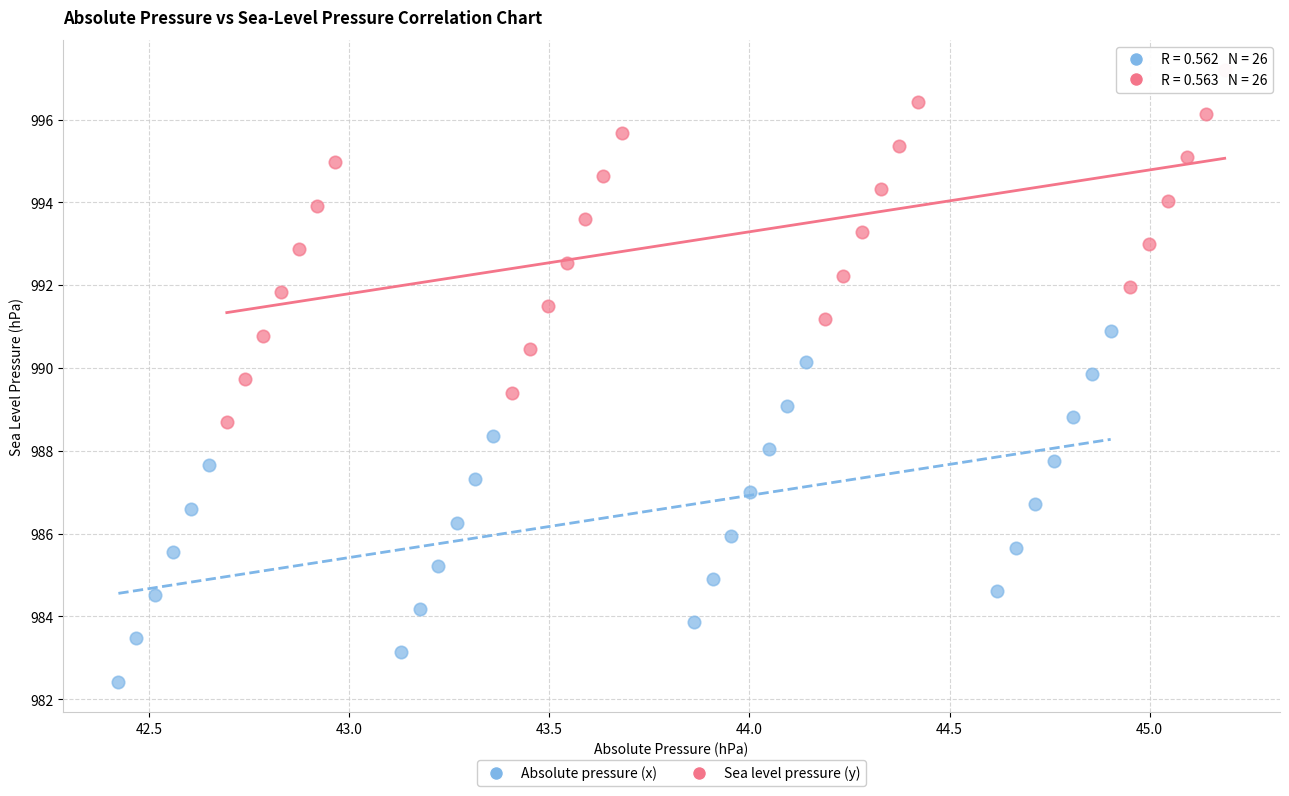

Which series reaches the minimum Y coordinate?

Absolute pressure (x)